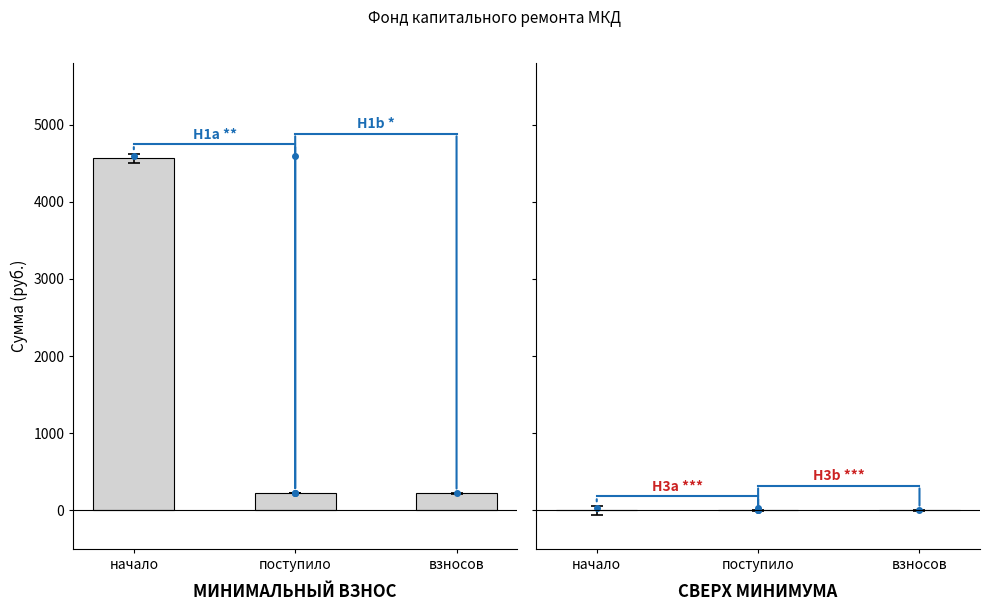

True or false: the data shows 4565.6 at начало.

True